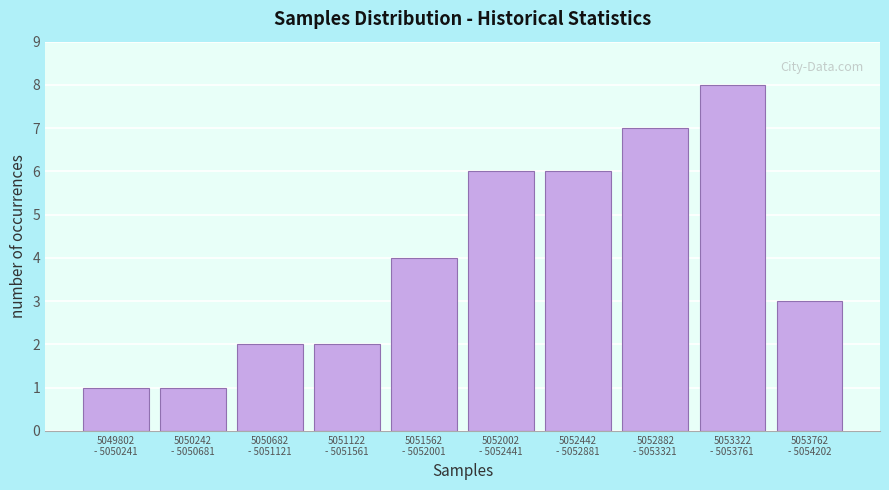

Reading left to right, what are all the values shown in this chart?

1	1	2	2	4	6	6	7	8	3